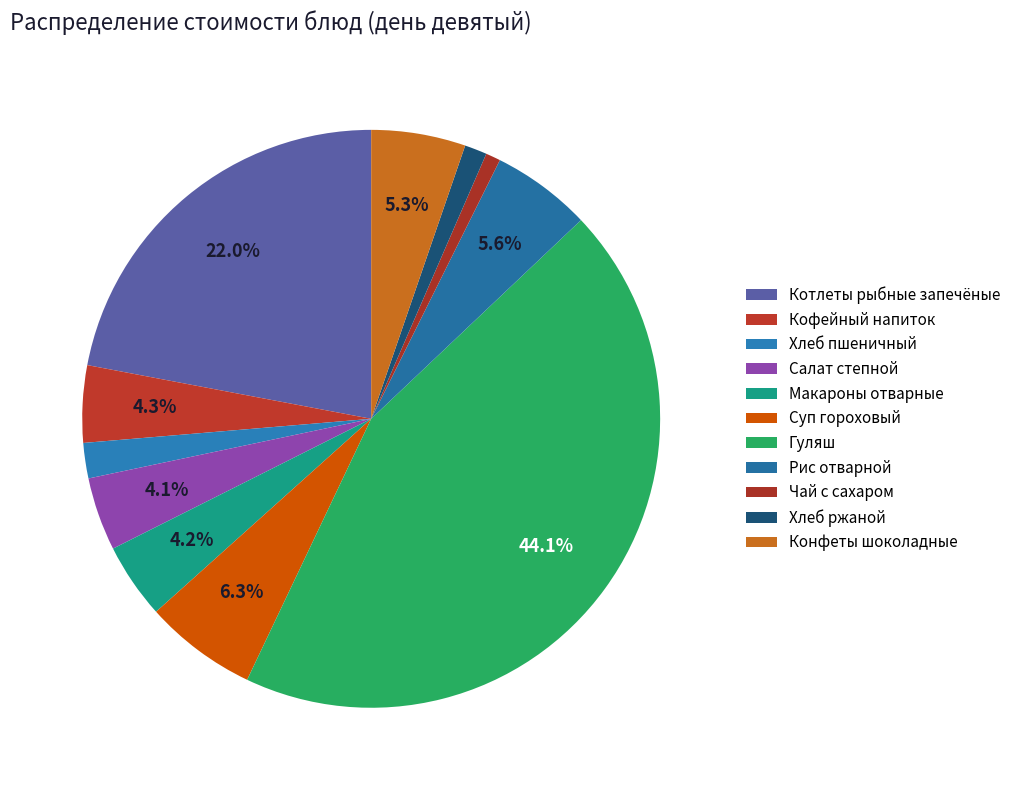

To the nearest percent, what portion does Рис отварной represent?

6%